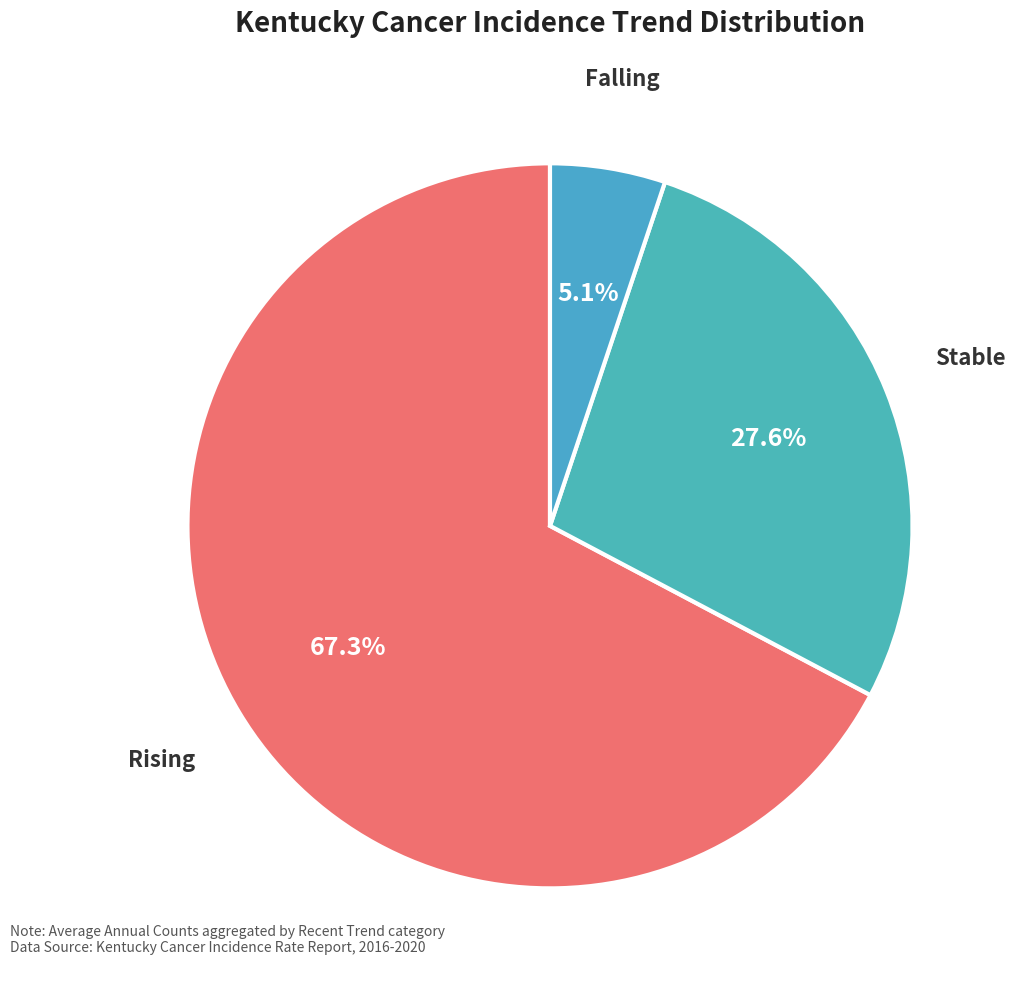

How many segments does this pie chart have?

3